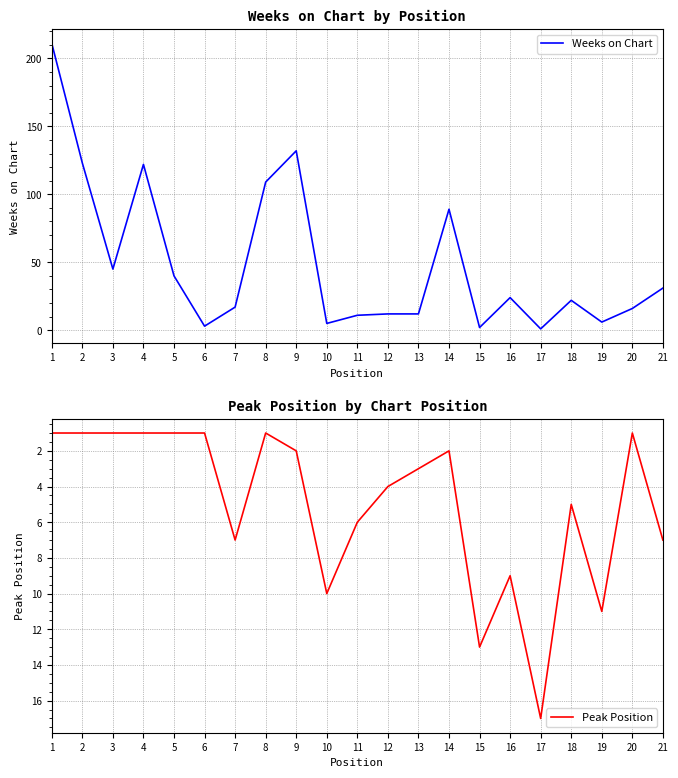

How many interior local peaks does the Weeks on Chart series have?

5